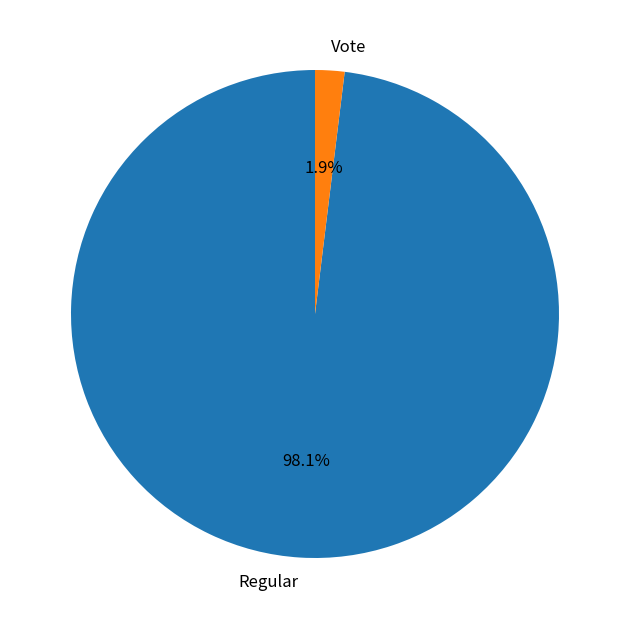

To the nearest percent, what is the average slice percentage?

50%